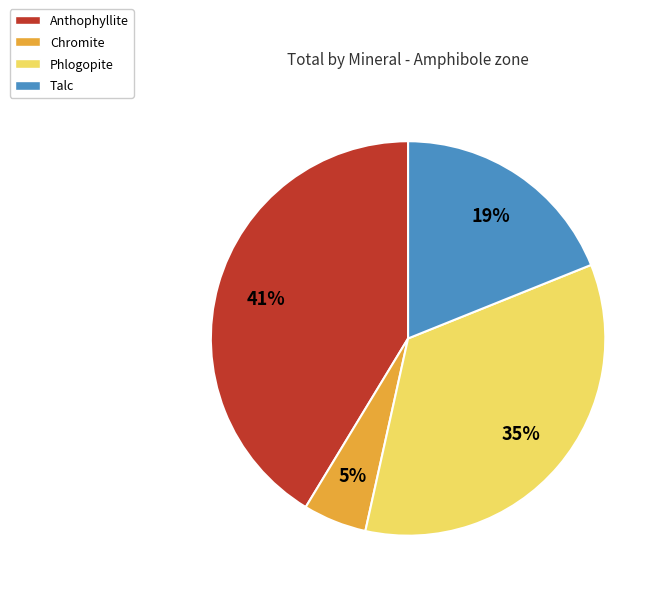

Approximately how many times larger is the value at Chromite compared to Talc?

0.3